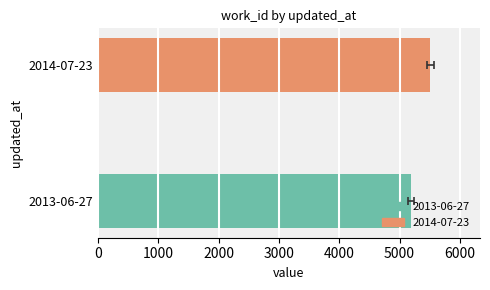

What is the sum of the values at 2013-06-27 and 2014-07-23?

10691